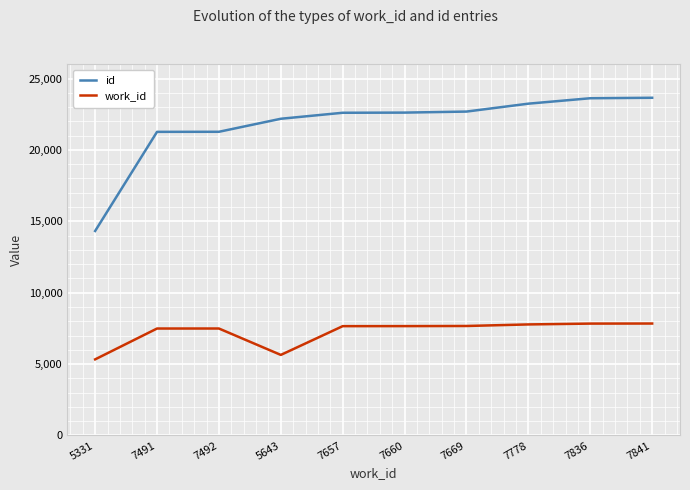

True or false: id and work_id cross at least once.

False